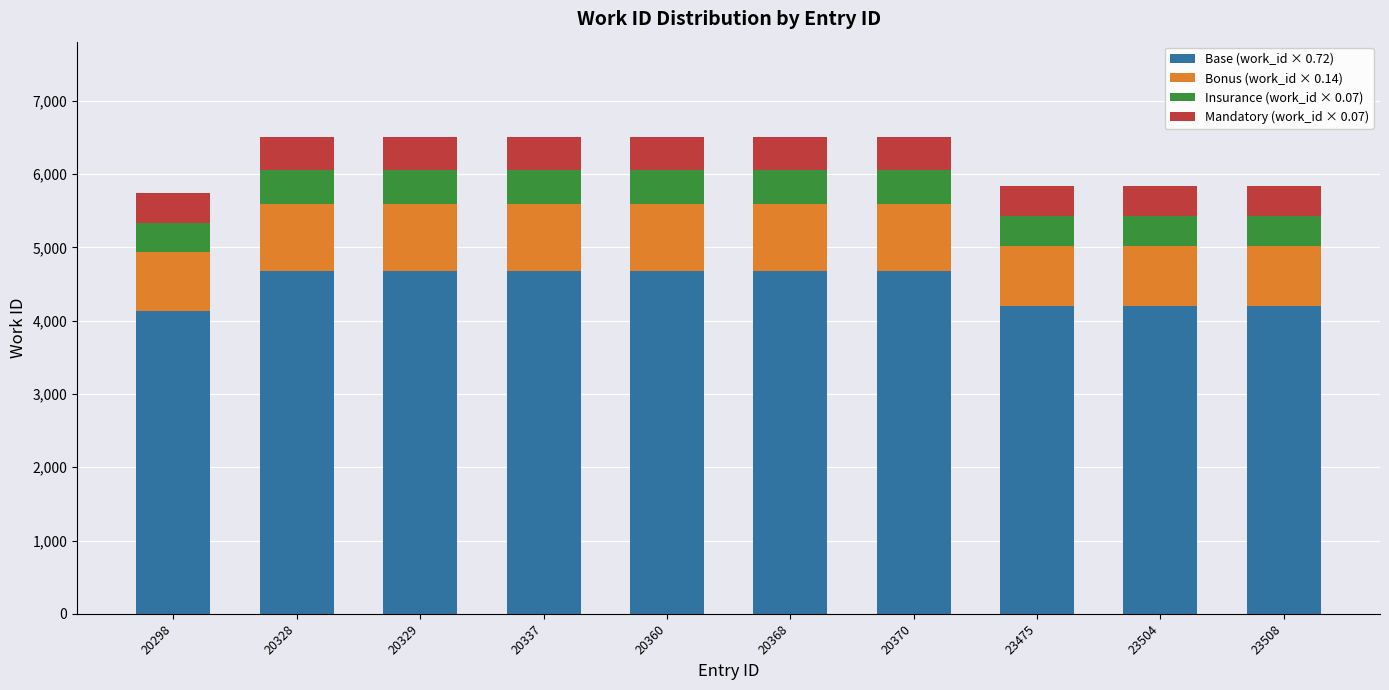

What is the sum of the Base (work_id × 0.72) values at 23504 and 20360?

8889.8